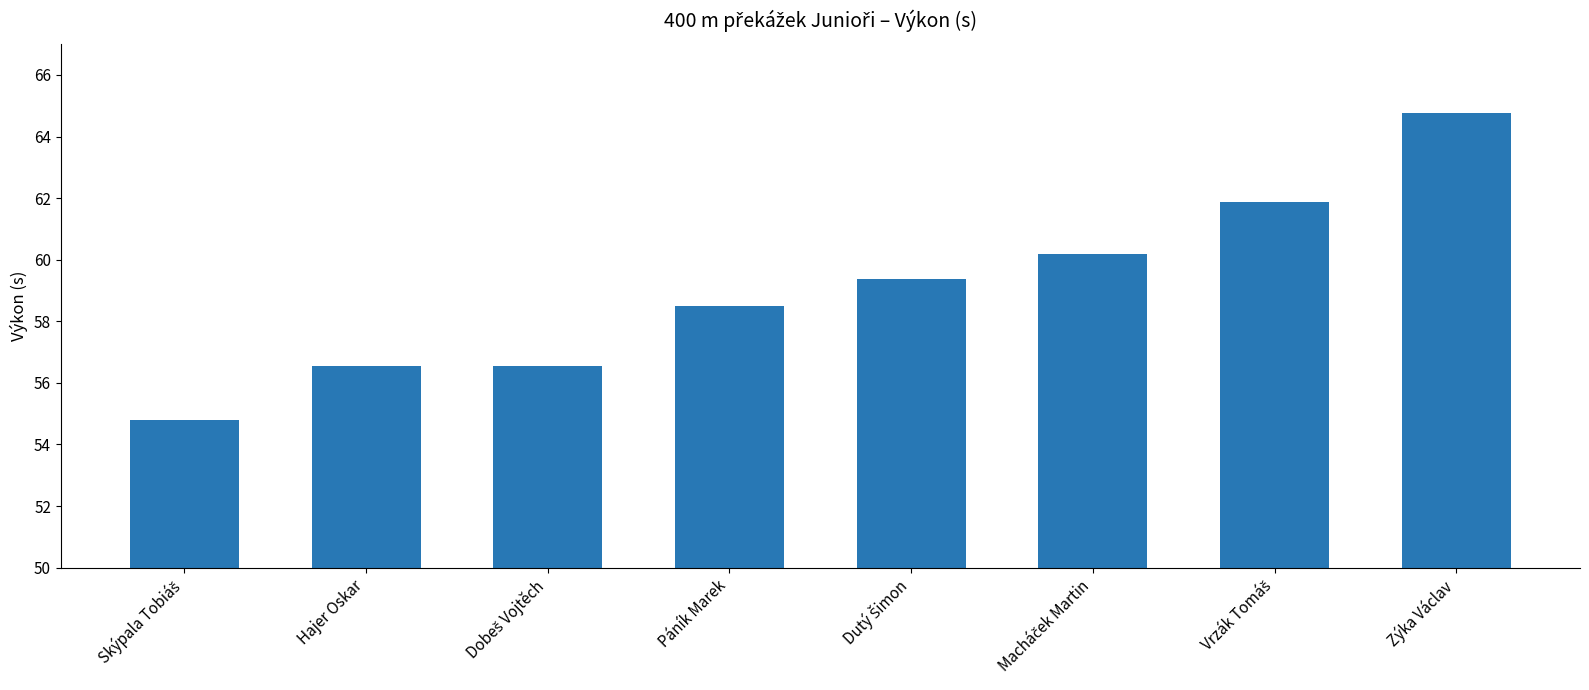

Which category has the highest value across all series?

Zýka Václav